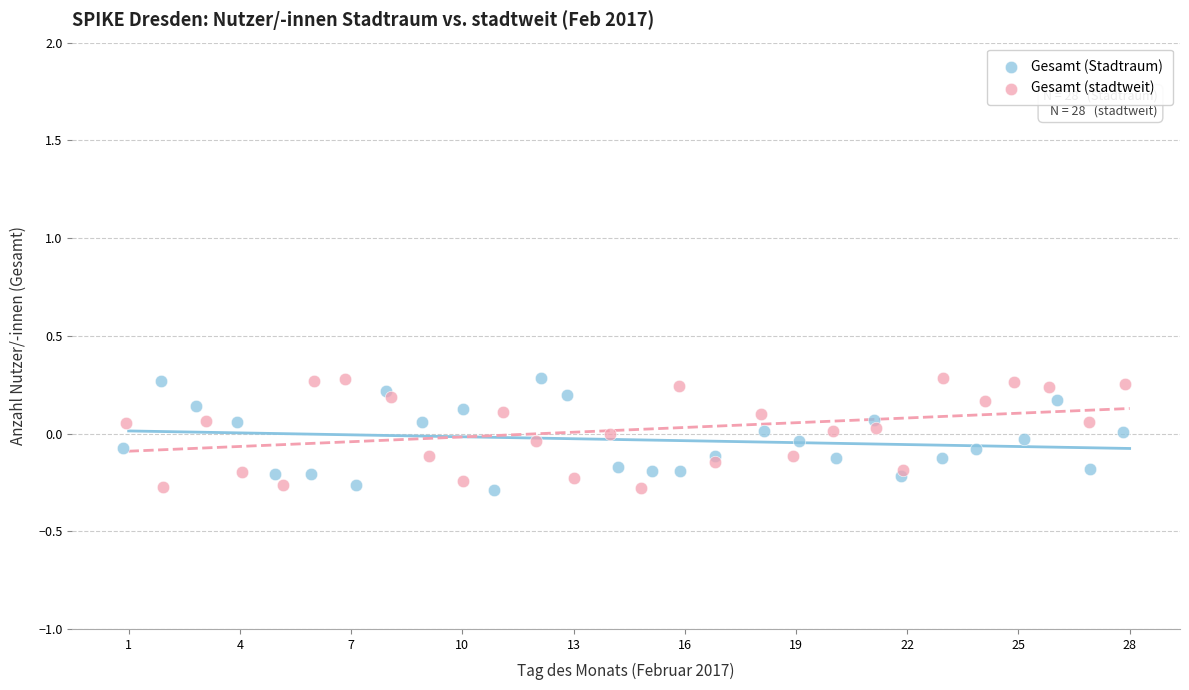

What are all the series names shown in the legend?

Gesamt (Stadtraum), Gesamt (stadtweit)